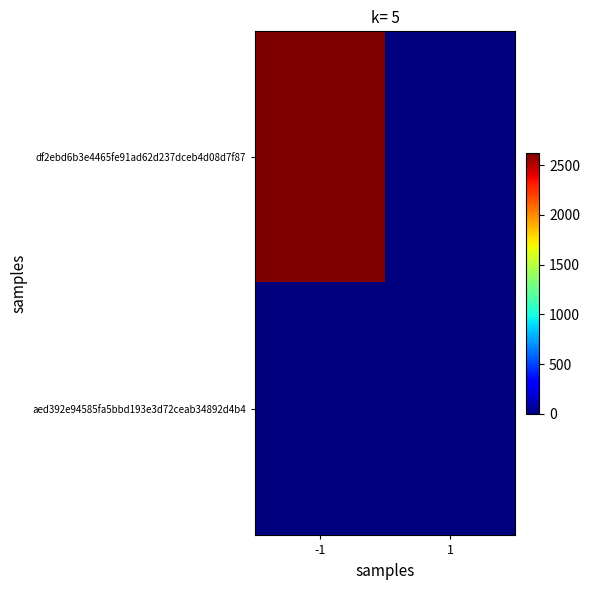

What is the total value across all series at 1?

1